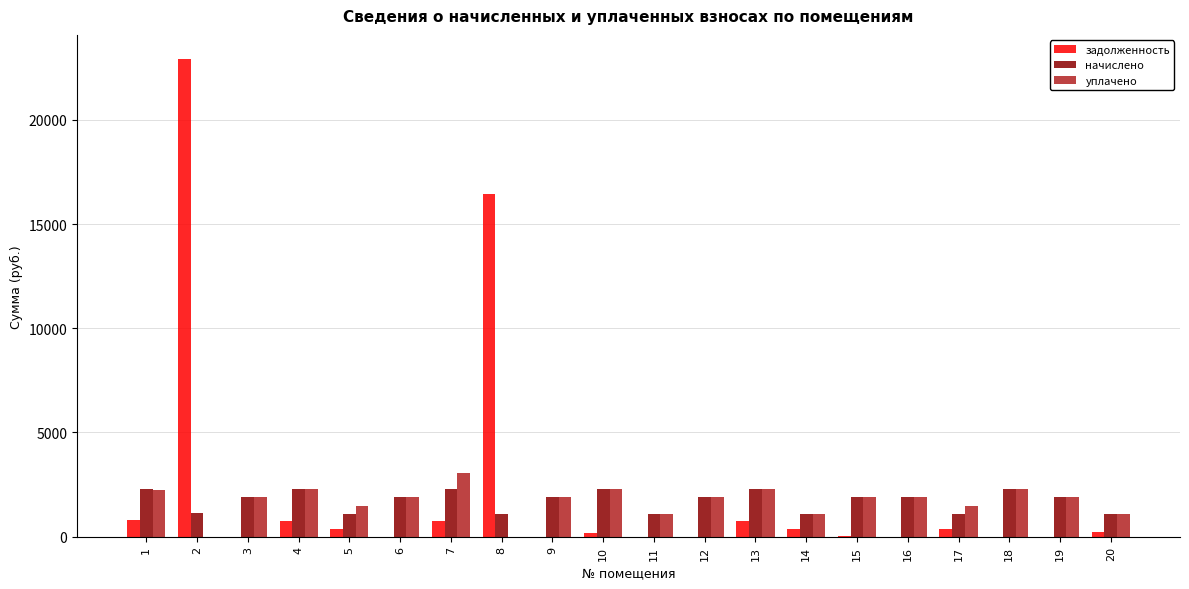

At which category does the chart reach its peak across all series?

2